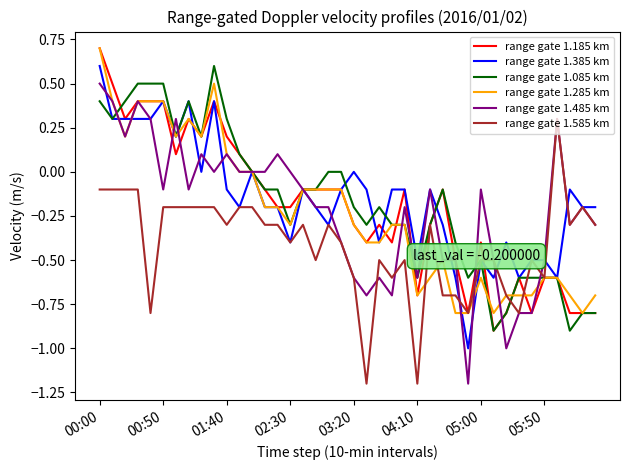

Which series has the largest range (max minus min)?

range gate 1.485 km